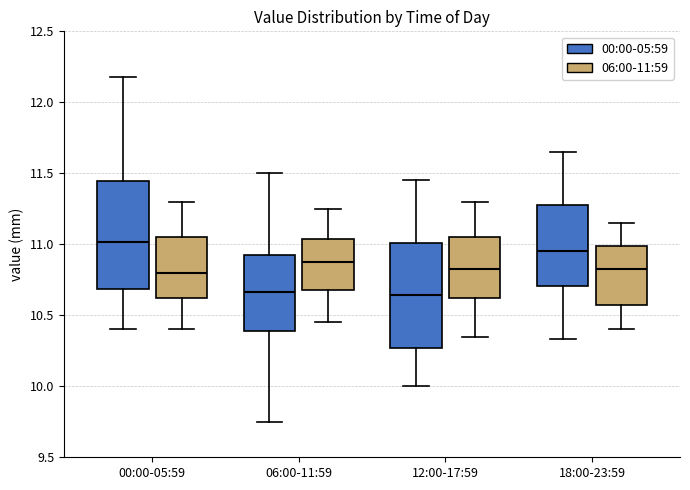

Where is the upper edge of the box for 18:00-23:59 (00:00-05:59) on the y-axis? The values are not printed on the chart, so give them approximately, as read against the axis.

11.30